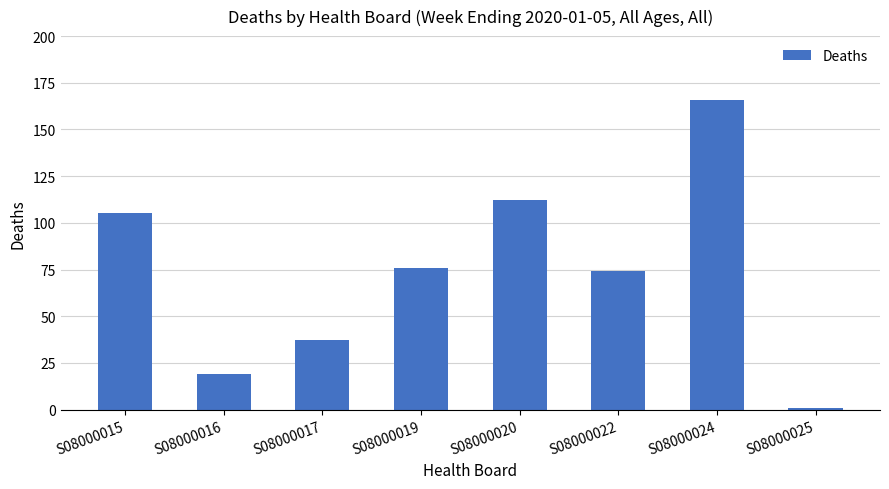

Where does the data first go above 76?

S08000015